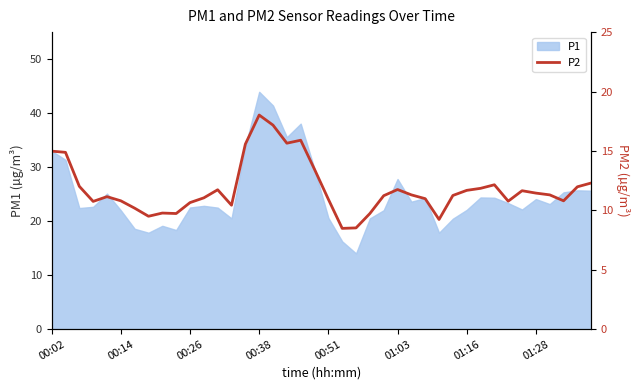

Between 10 and 33, which is larger?

33